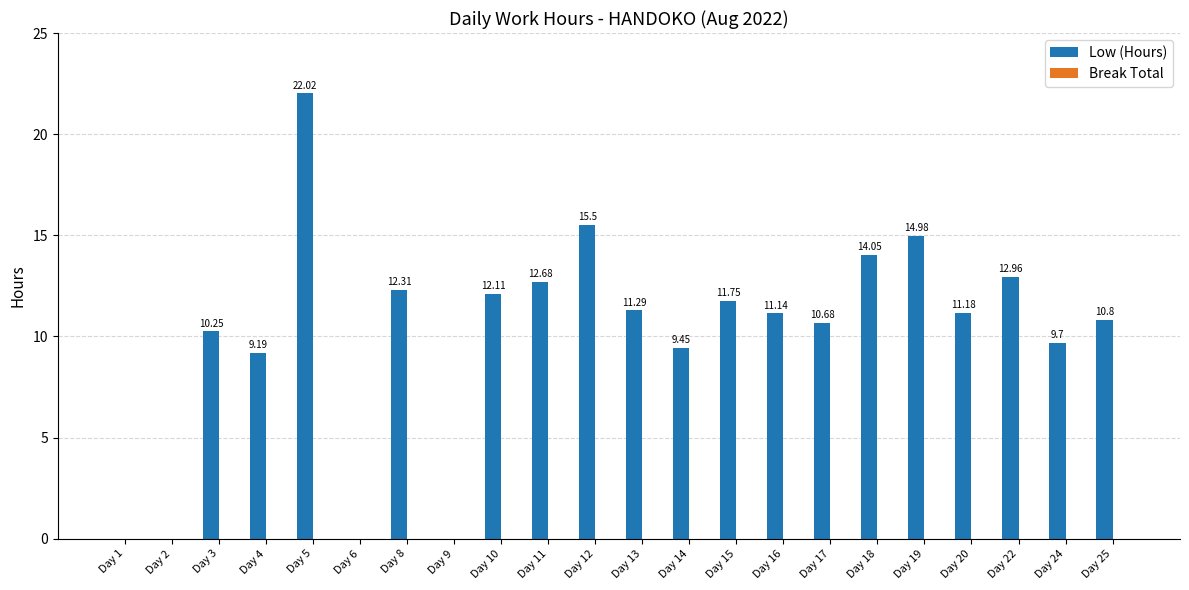

What is the sum of all values?

222.0